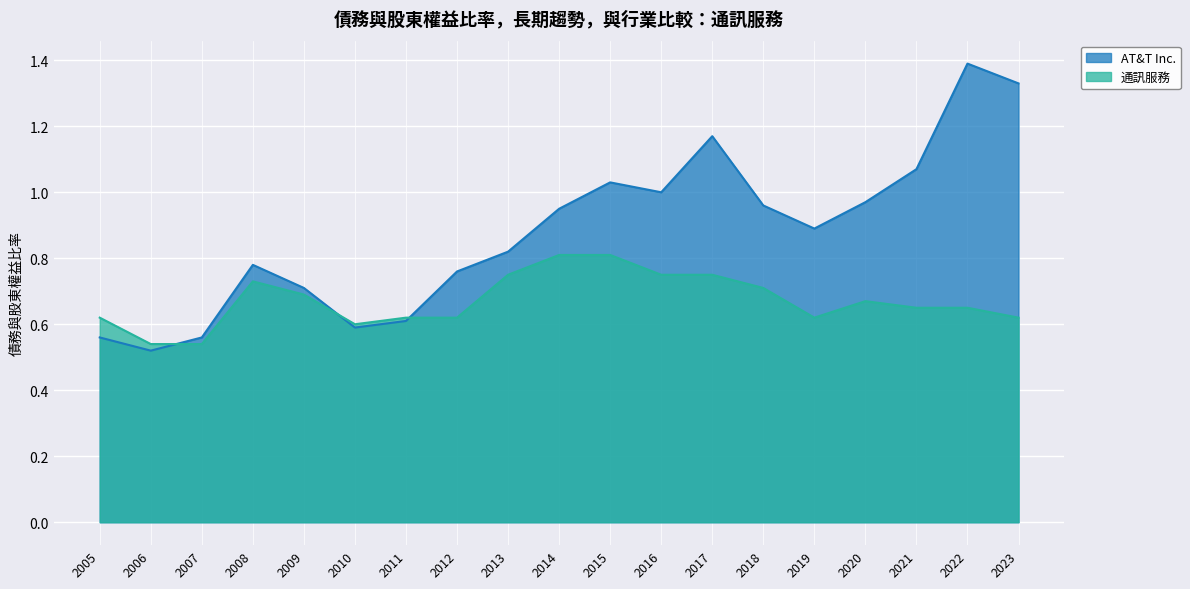

At which label is 通訊服務 closest to 0?

2006